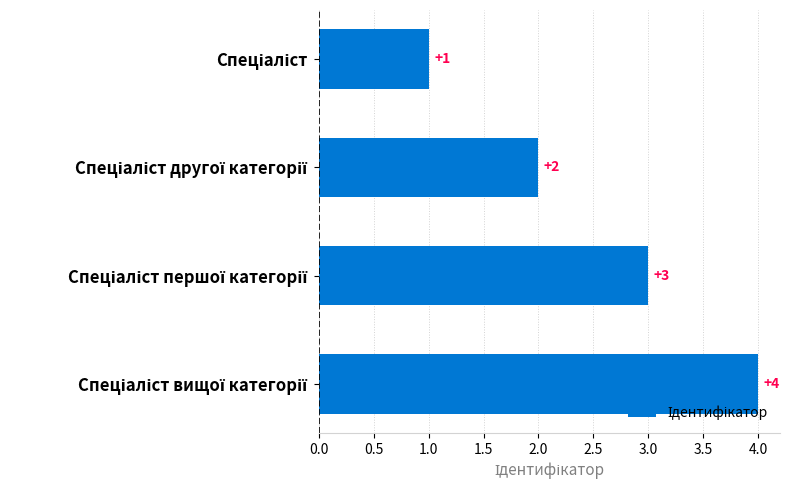

How many bars are there in total?

4